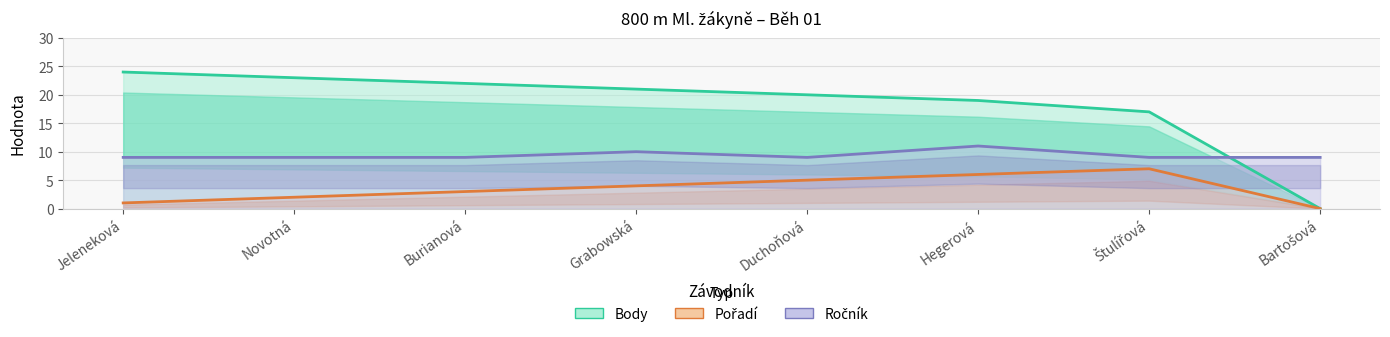

What are all the series names shown in the legend?

Ročník, Pořadí, Body